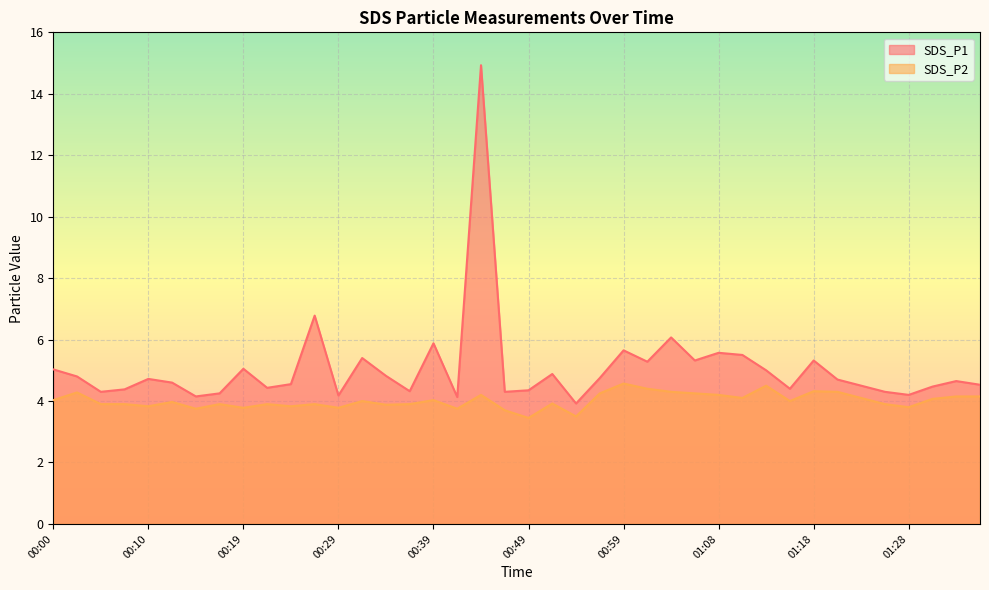

True or false: SDS_P2 has a value of 3.8 at 00:29.

True